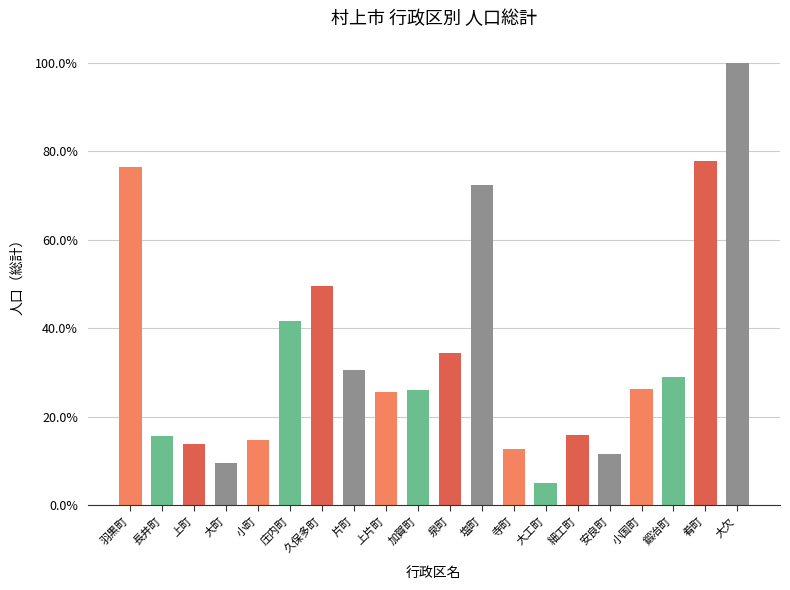

Where is the data nearest to the value 0?

大工町